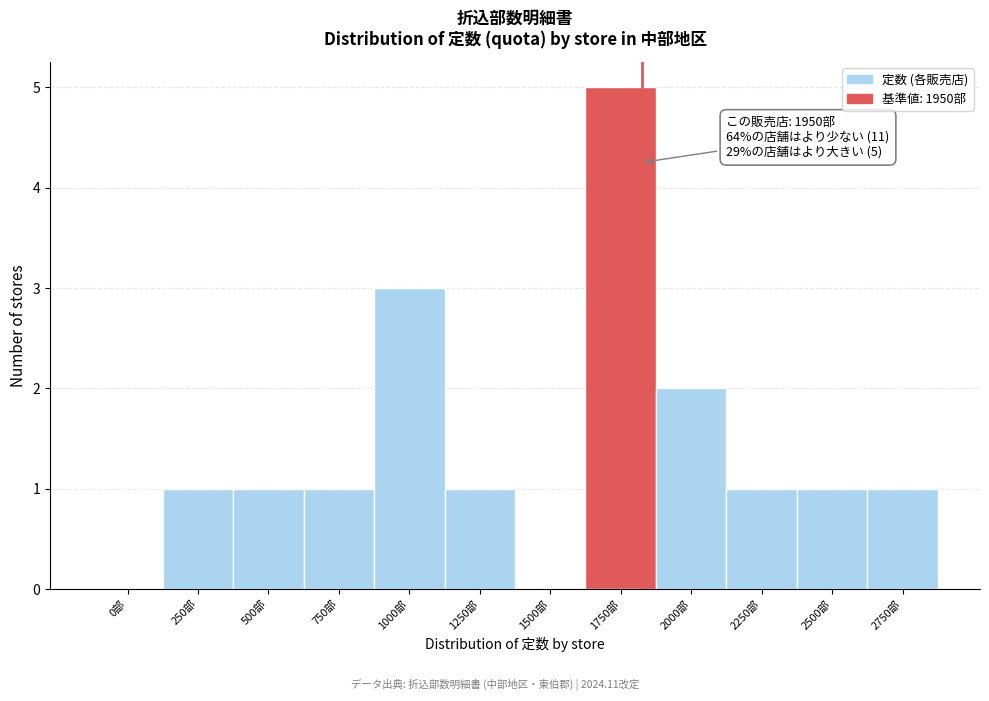

Reading left to right, what are all the values shown in this chart?

0部=0	250部=1	500部=1	750部=1	1000部=3	1250部=1	1500部=0	1750部=5	2000部=2	2250部=1	2500部=1	2750部=1